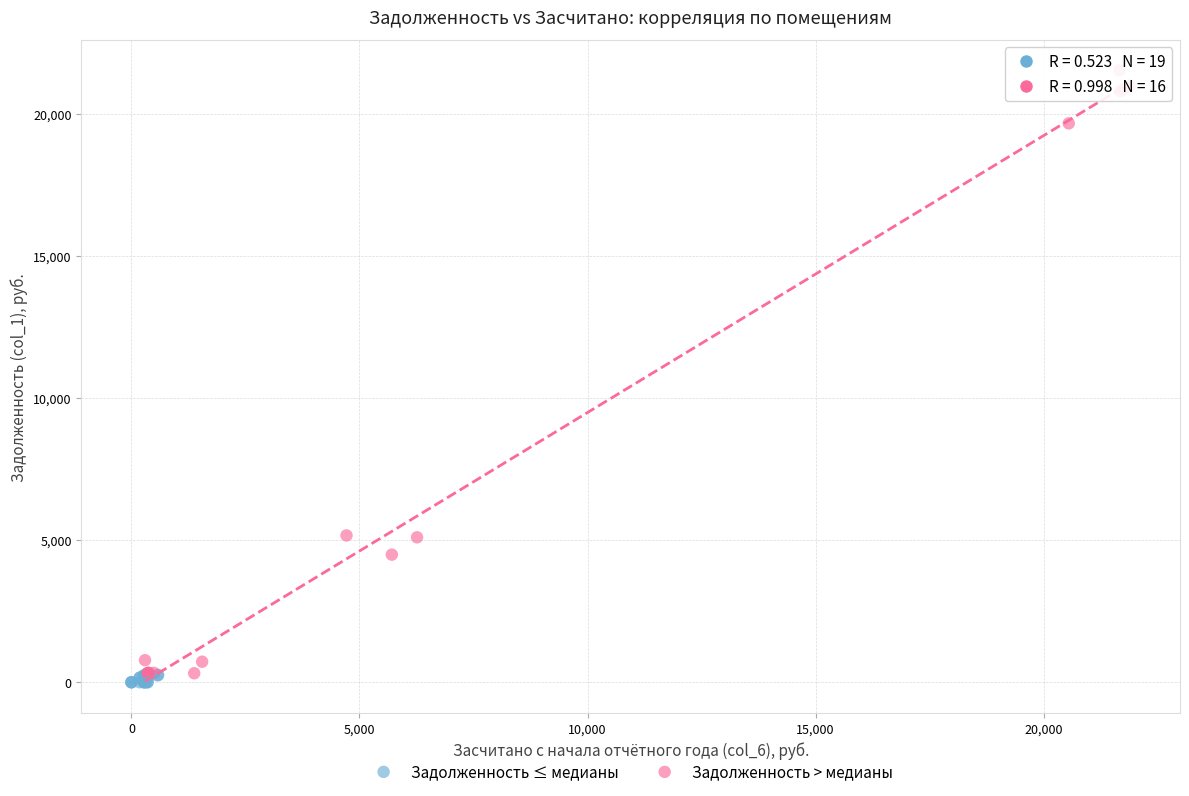

Which series has the widest spread of Y values?

Задолженность > медианы